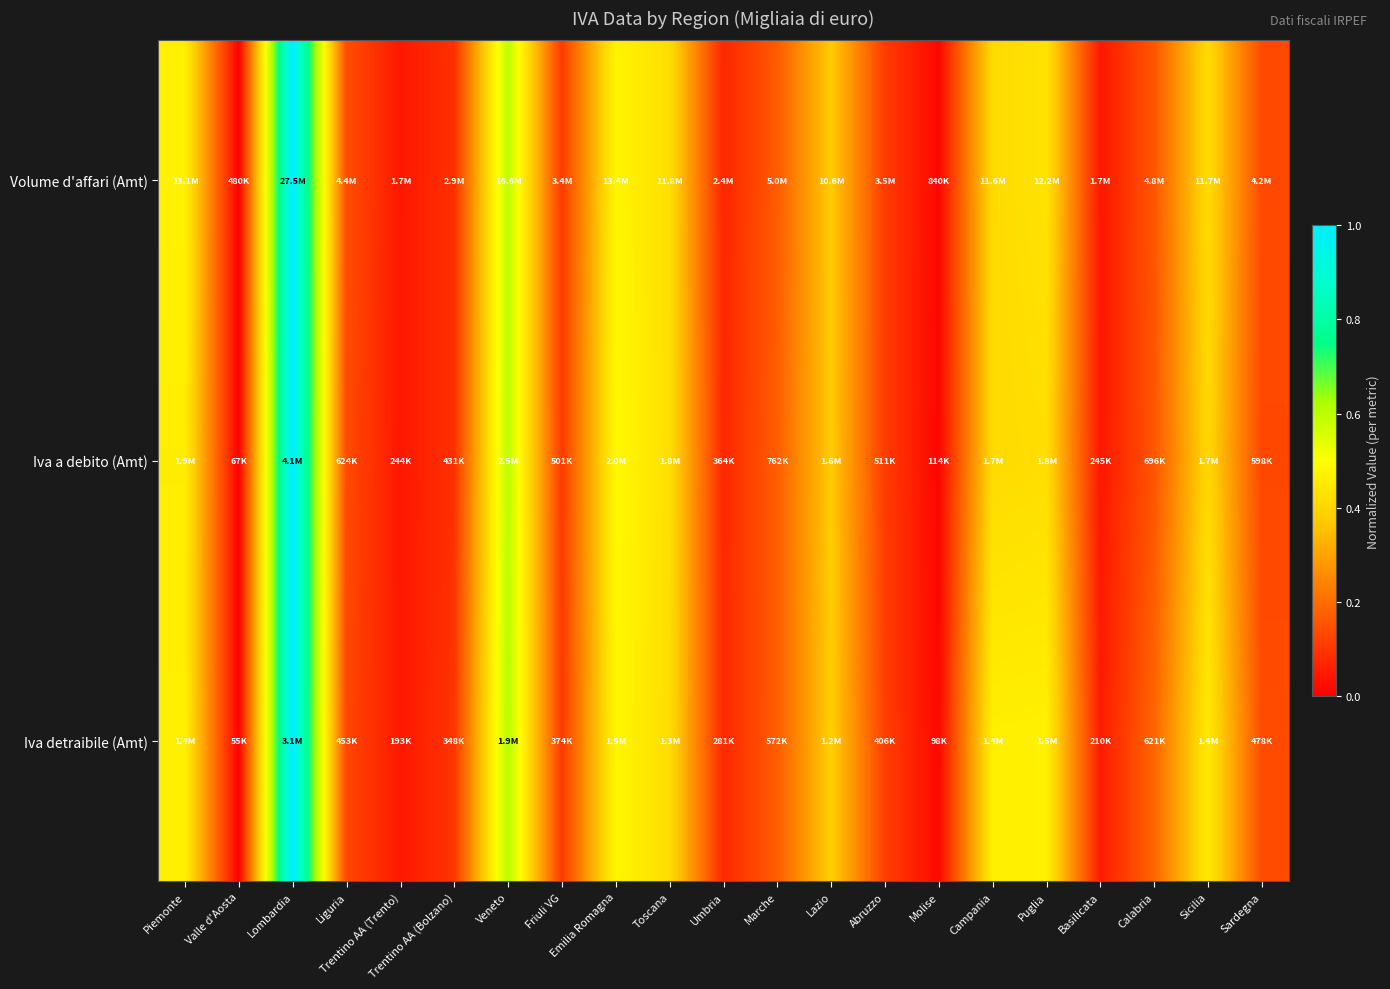

Reading left to right, what are all the values shown in this chart?

Volume d'affari (Amt): Piemonte=0.5	Valle d'Aosta=0.0	Lombardia=1.0	Liguria=0.1	Trentino AA (Trento)=0.0	Trentino AA (Bolzano)=0.1	Veneto=0.6	Friuli VG=0.1	Emilia Romagna=0.5	Toscana=0.4	Umbria=0.1	Marche=0.2	Lazio=0.4	Abruzzo=0.1	Molise=0.0	Campania=0.4	Puglia=0.4	Basilicata=0.0	Calabria=0.2	Sicilia=0.4	Sardegna=0.1
Iva a debito (Amt): Piemonte=0.5	Valle d'Aosta=0.0	Lombardia=1.0	Liguria=0.1	Trentino AA (Trento)=0.0	Trentino AA (Bolzano)=0.1	Veneto=0.6	Friuli VG=0.1	Emilia Romagna=0.5	Toscana=0.4	Umbria=0.1	Marche=0.2	Lazio=0.4	Abruzzo=0.1	Molise=0.0	Campania=0.4	Puglia=0.4	Basilicata=0.0	Calabria=0.2	Sicilia=0.4	Sardegna=0.1
Iva detraibile (Amt): Piemonte=0.5	Valle d'Aosta=0.0	Lombardia=1.0	Liguria=0.1	Trentino AA (Trento)=0.0	Trentino AA (Bolzano)=0.1	Veneto=0.6	Friuli VG=0.1	Emilia Romagna=0.5	Toscana=0.4	Umbria=0.1	Marche=0.2	Lazio=0.4	Abruzzo=0.1	Molise=0.0	Campania=0.5	Puglia=0.5	Basilicata=0.1	Calabria=0.2	Sicilia=0.4	Sardegna=0.1